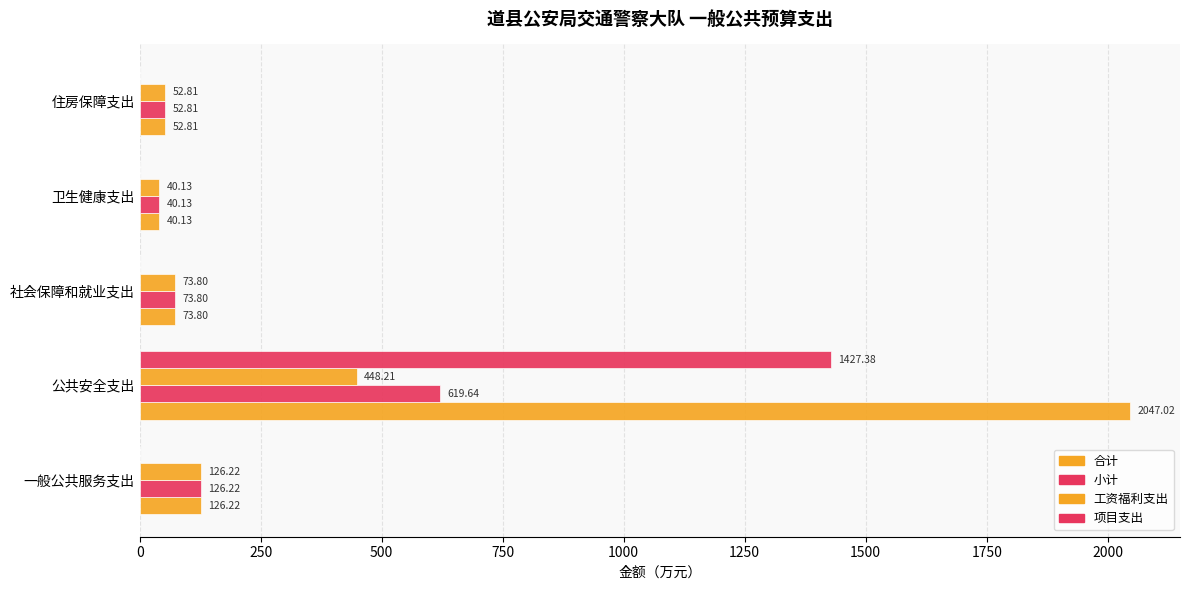

How many values in 项目支出 are above zero?

1